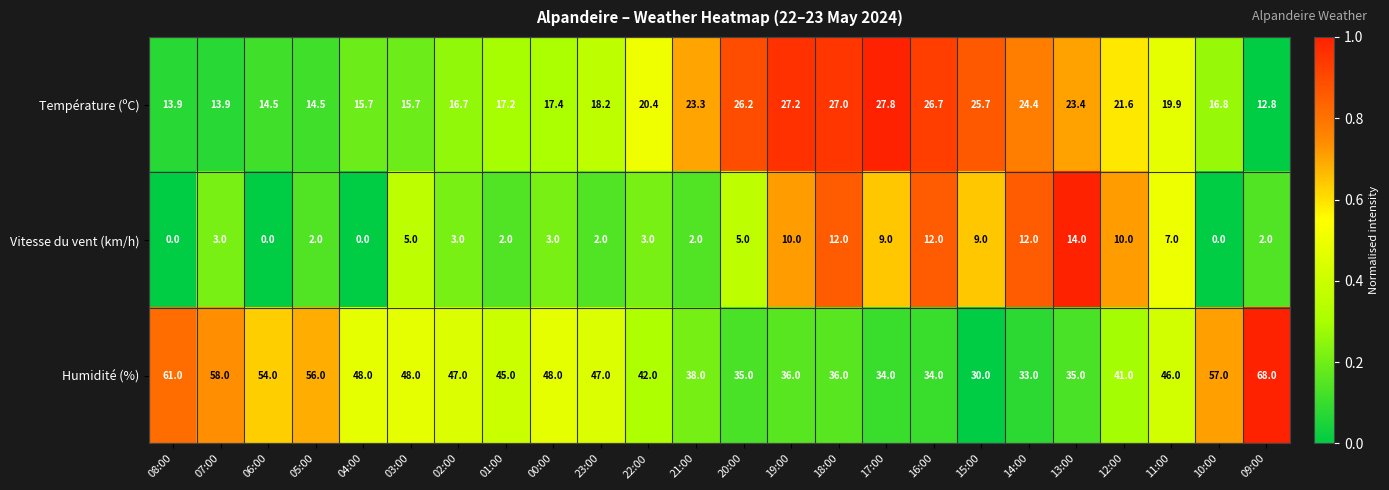

What is the sum of the Humidité (%) values at 04:00 and 01:00?

93.0